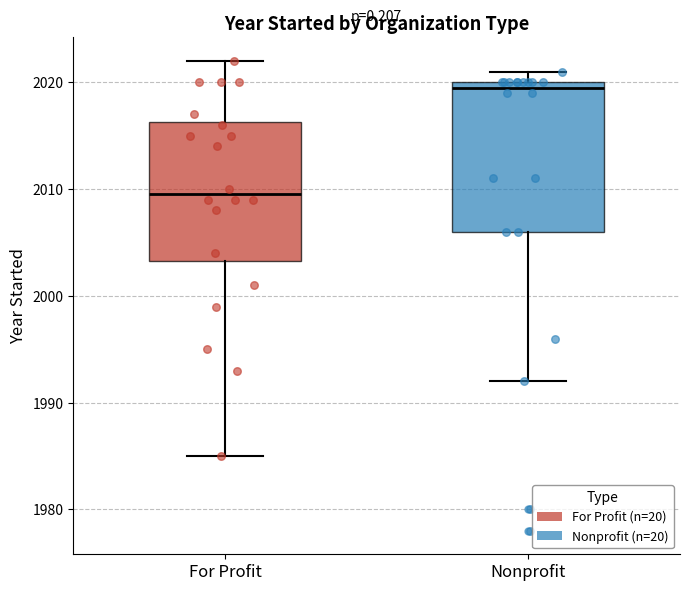

Reading left to right, transcribe this box plot: for each box, give where its median line is, the range the box spans, and where its two whiskers end, as read against the y-axis. The values are not printed on the chart, so give them approximately, as read against the axis.

For Profit: median 2010, box 2003 to 2016, whiskers 1985 to 2022
Nonprofit: median 2020 (just below the box's upper edge), box 2006 to 2020, whiskers 1992 to 2021